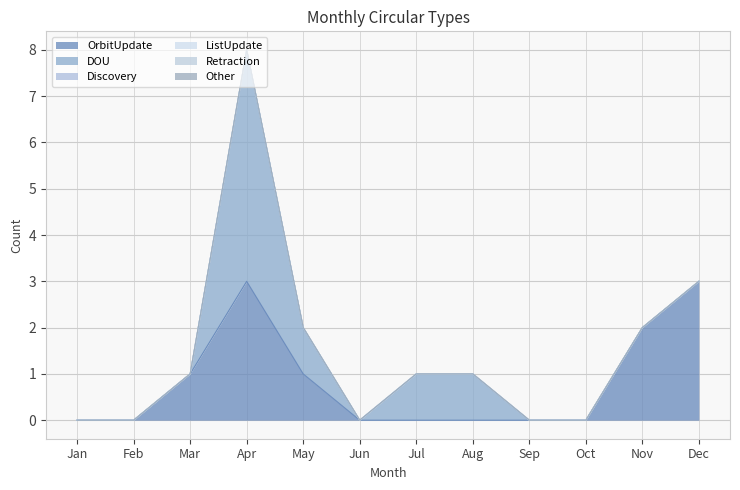

True or false: OrbitUpdate has more than 2 points higher than both neighbors.

False